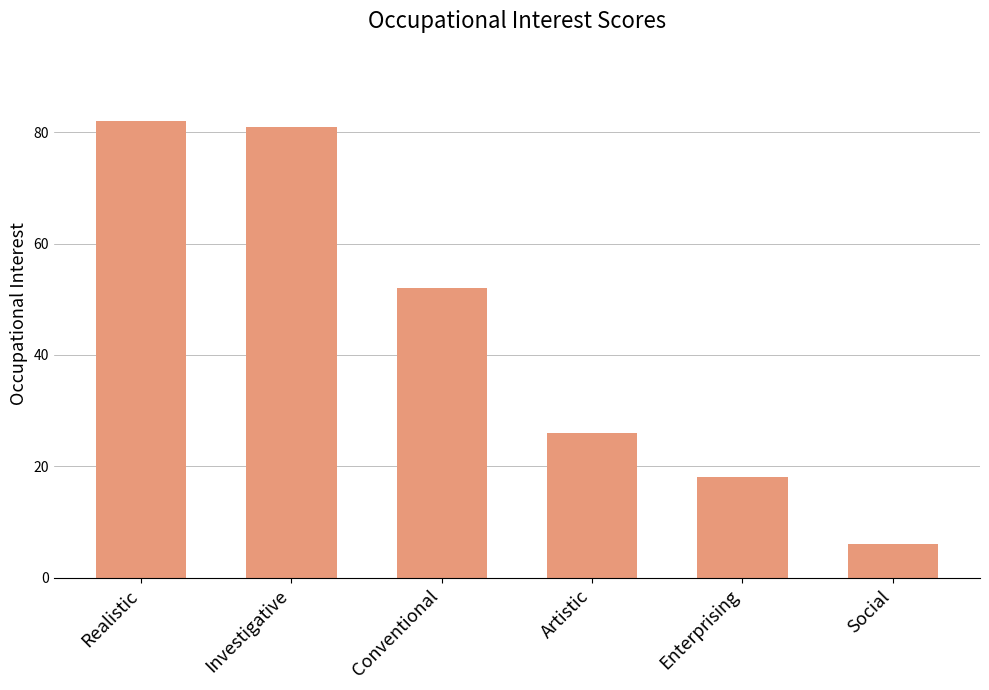

The value at Artistic is 26. True or false?

True